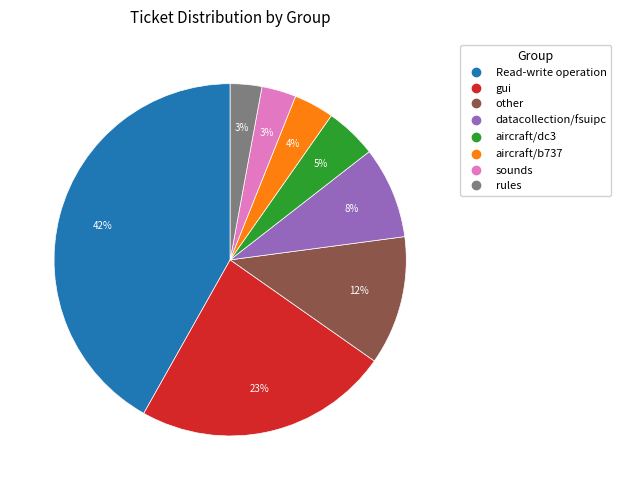

Is there a majority slice in this chart?

No